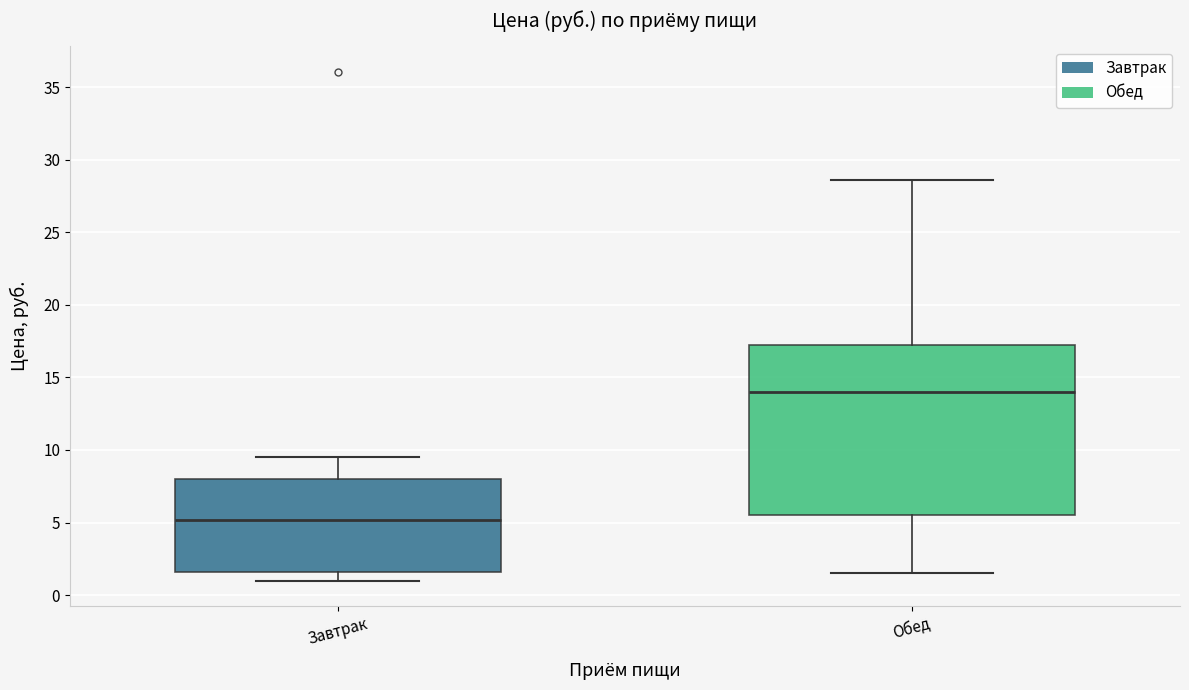

Which box has the lowest median line?

Завтрак